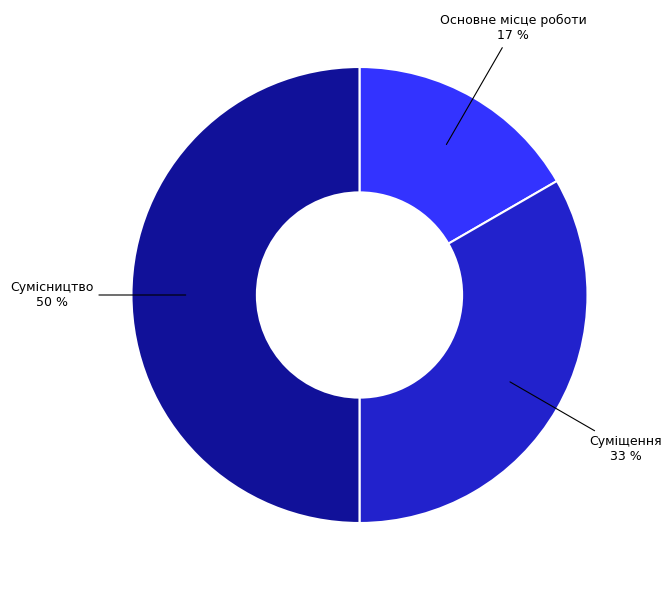

How many segments does this pie chart have?

3